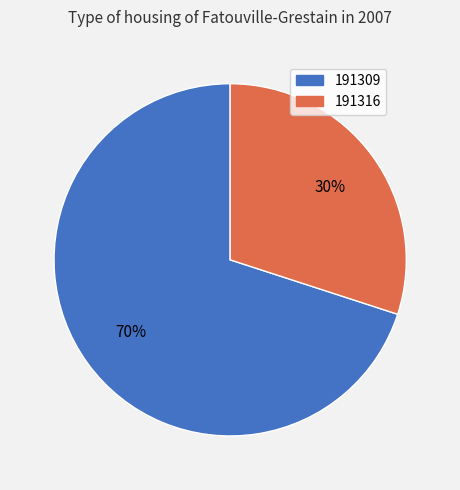

Combined, do 191309 and 191316 account for over 50%?

Yes